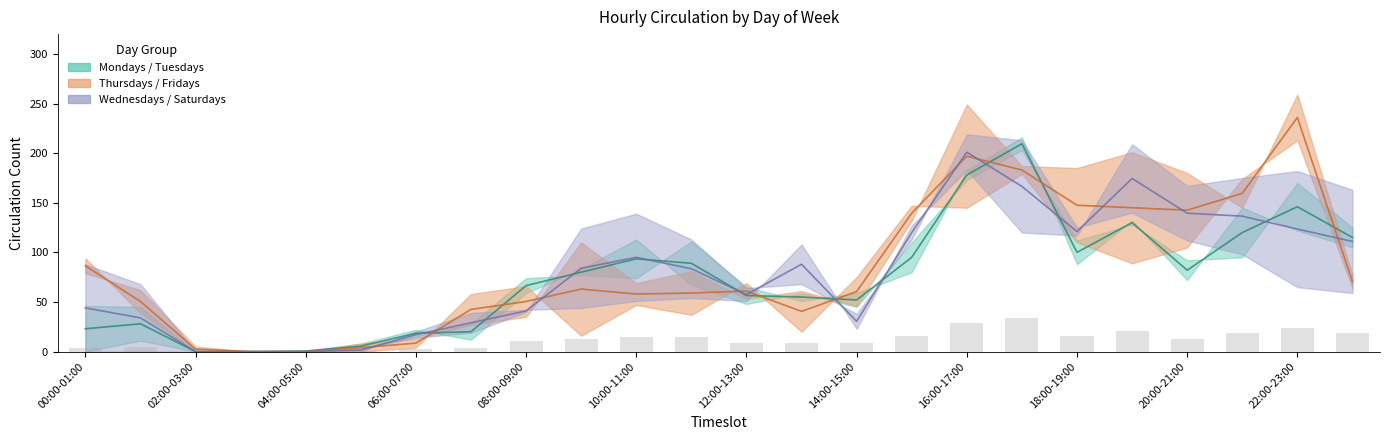

What is the label of the 10th bar from the right?

14:00-15:00